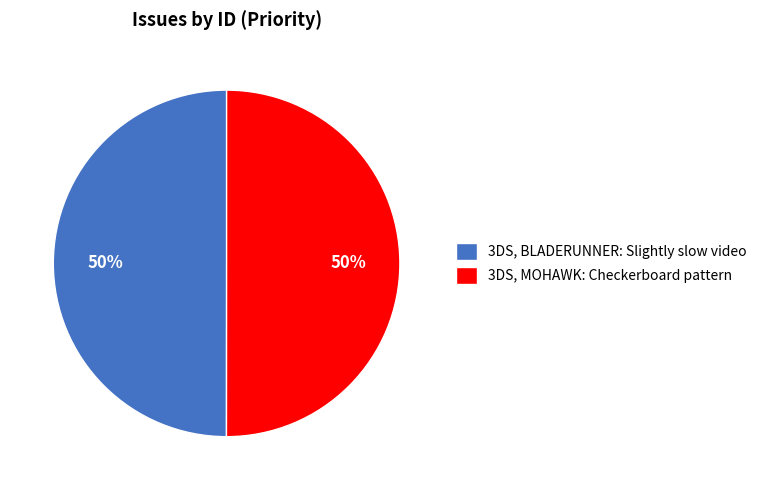

Combined, do 3DS, MOHAWK: Checkerboard pattern and 3DS, BLADERUNNER: Slightly slow video account for over 50%?

Yes